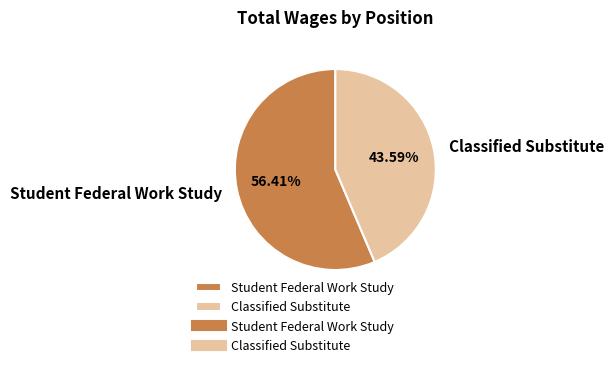

What is the ratio of the value at Classified Substitute to the value at Student Federal Work Study?

0.8